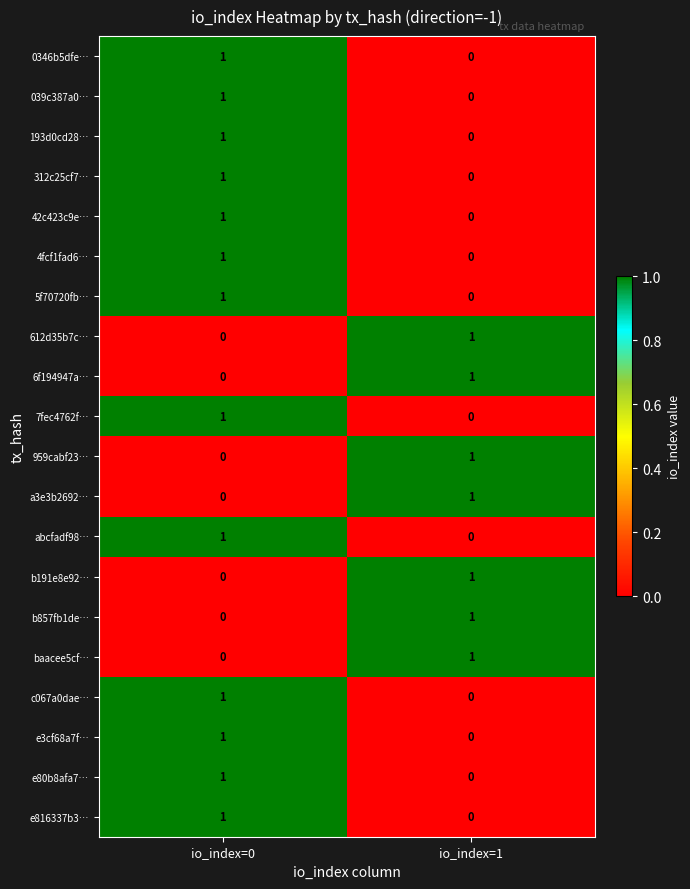

The value of 193d0cd28… at io_index=1 is 0. True or false?

True